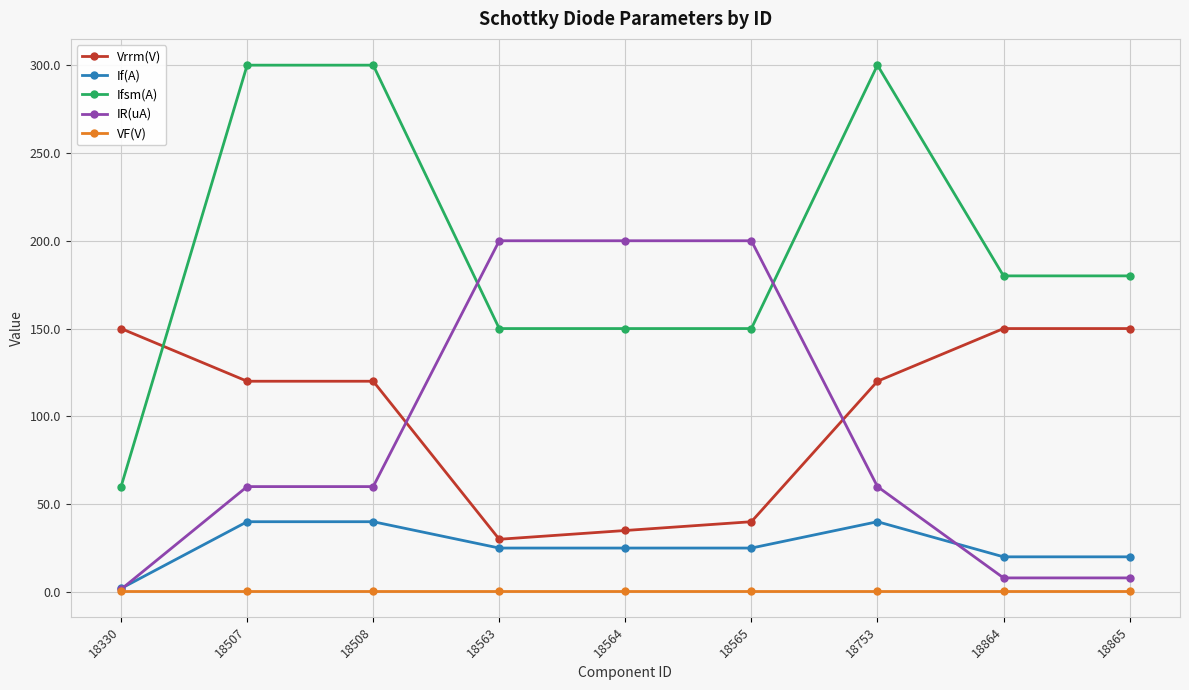

What is the minimum value for IR(uA)?

1.5